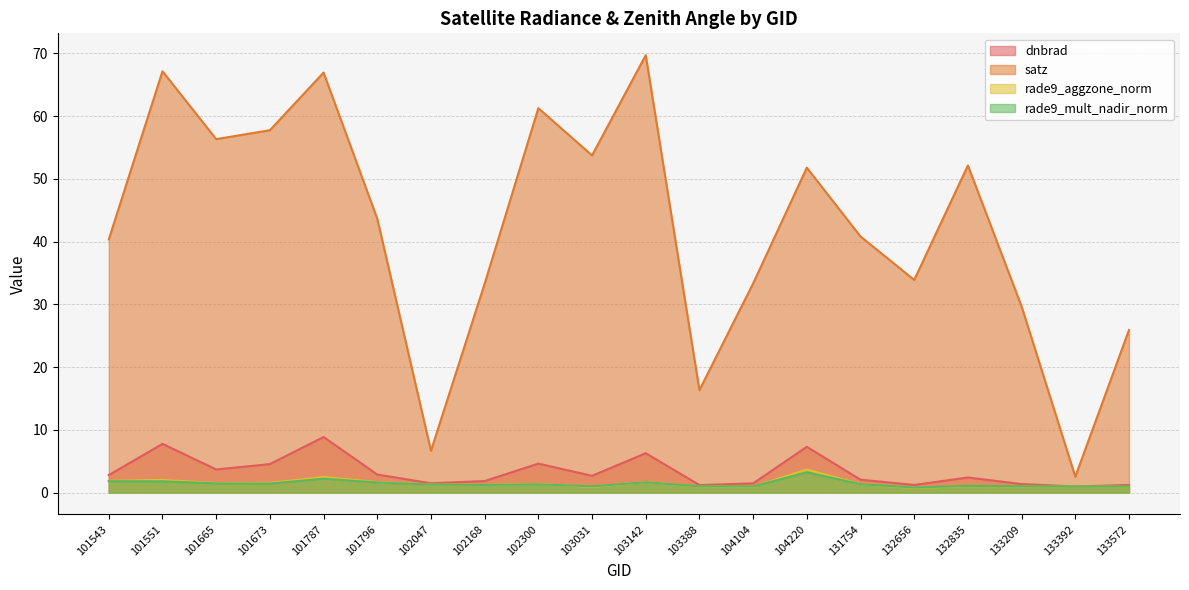

What is the value of the dnbrad point at the 3rd from the left?

3.7